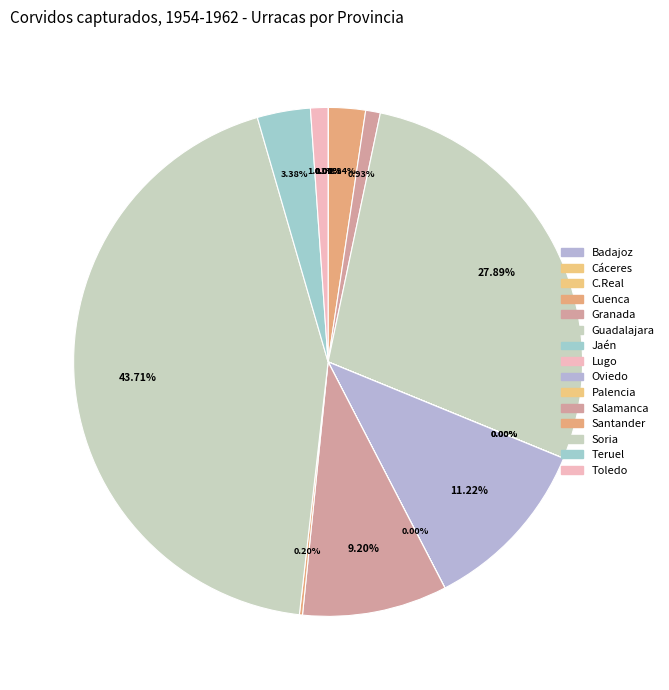

What is the smallest slice in the pie chart?

Palencia